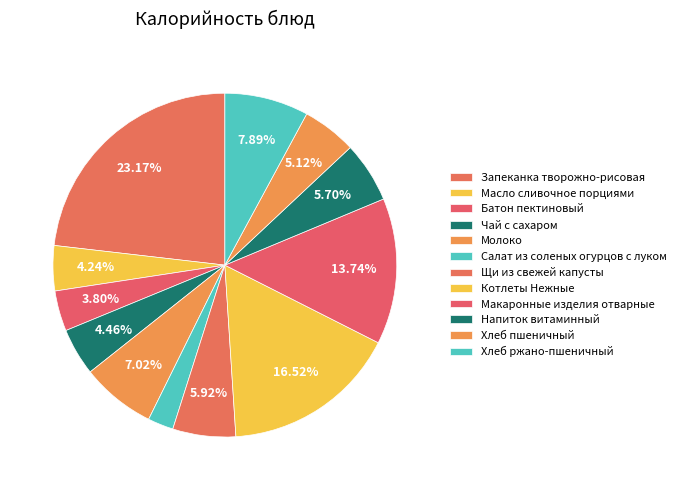

How many slices are in this pie chart?

12